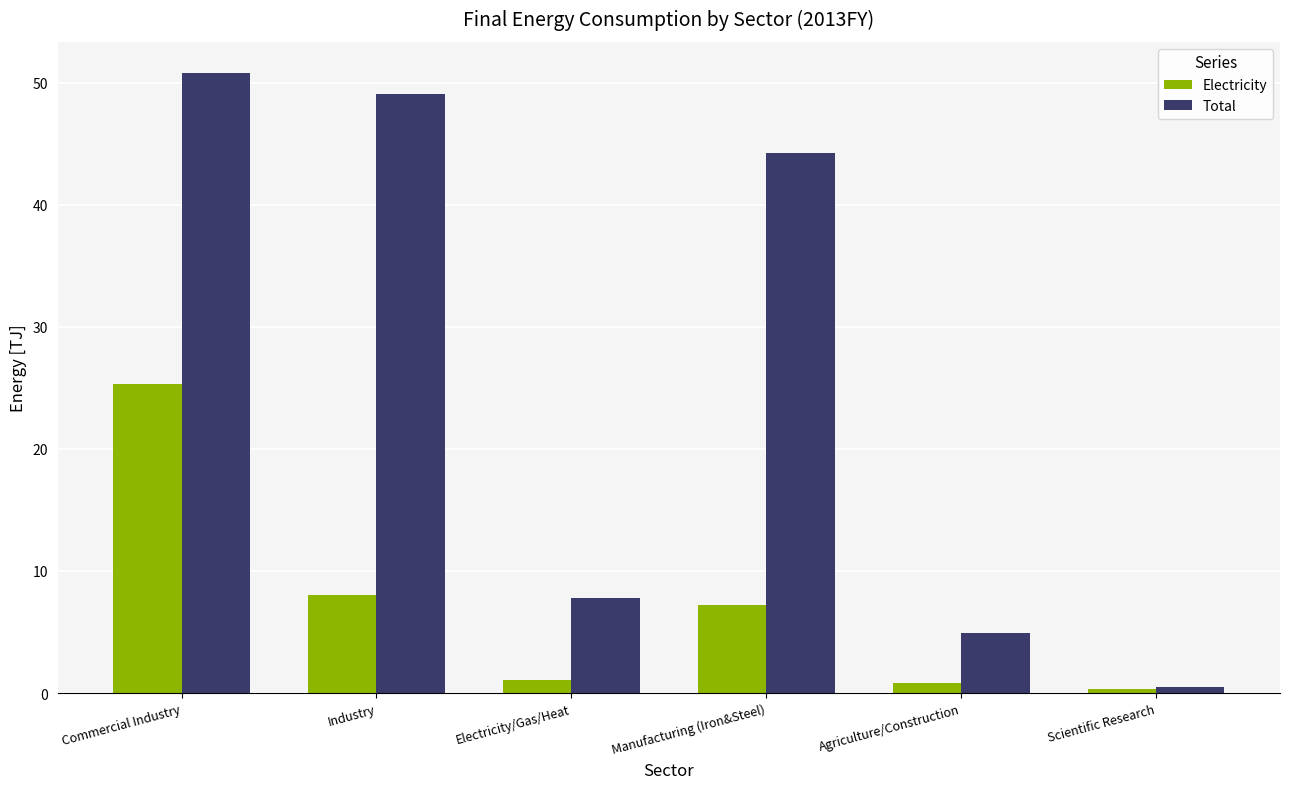

Is it true that Total equals 22.1 at Commercial Industry?

False